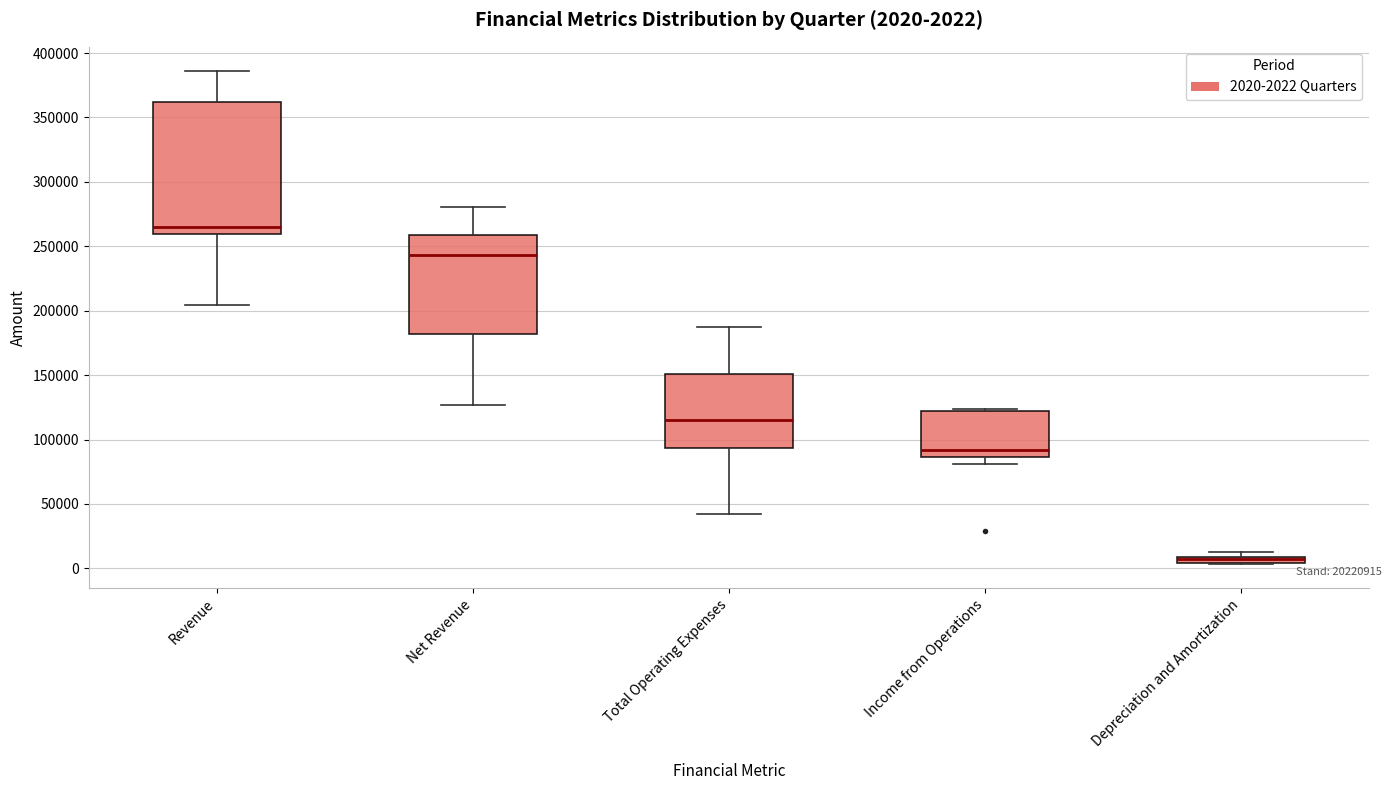

Which box is the tallest, from its lower edge to its upper edge?

Revenue